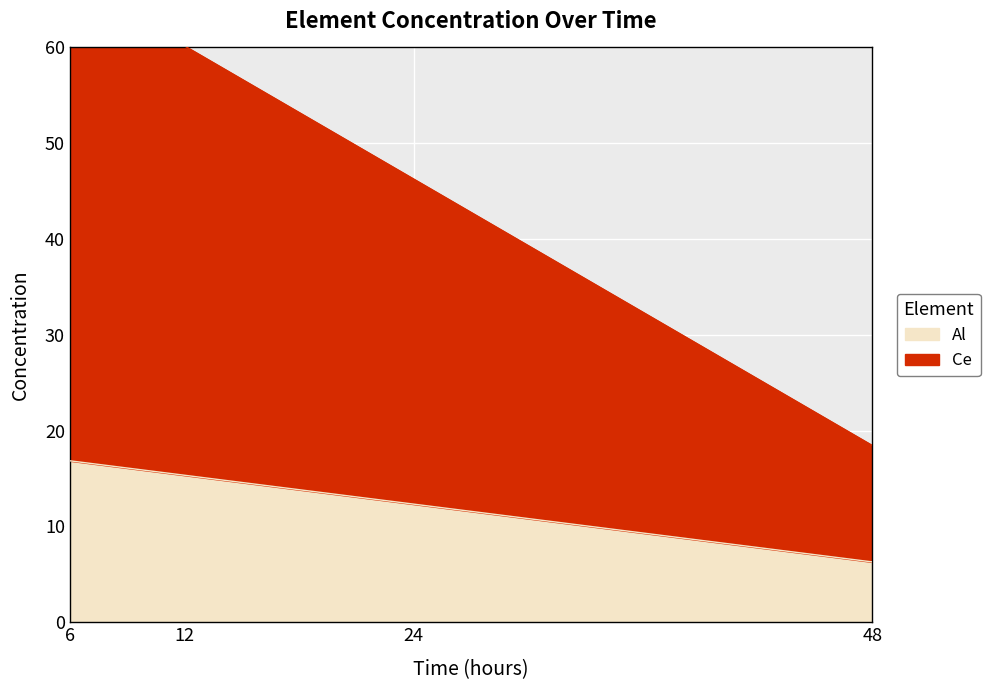

Between 12 and 24, which series saw the biggest shift?

Ce